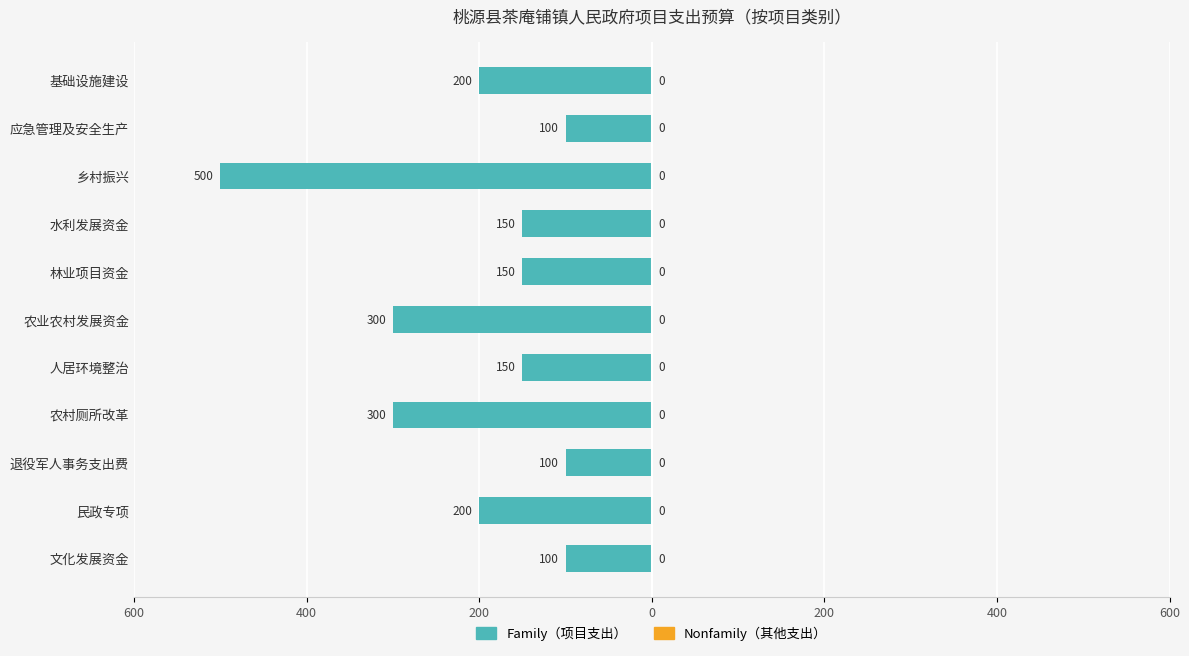

Does the chart contain any negative values?

Yes